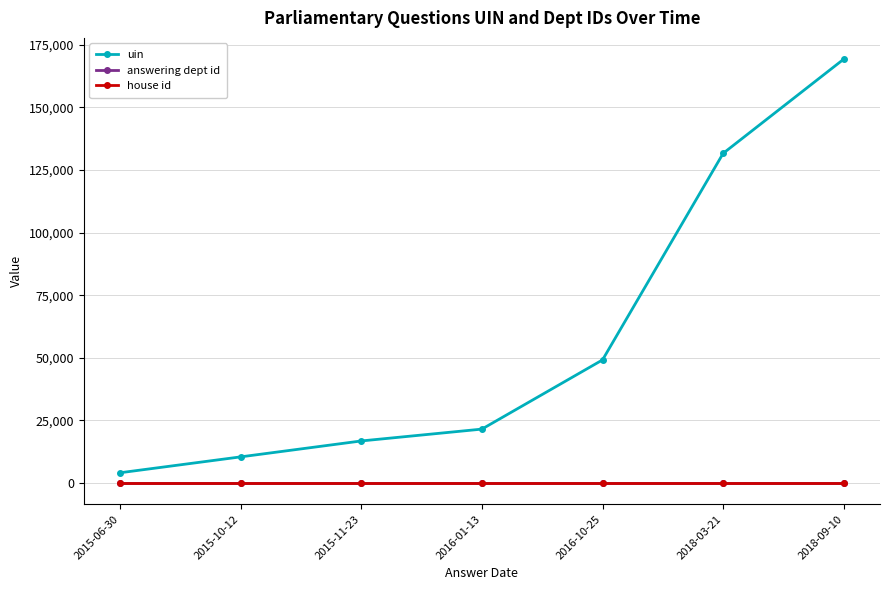

True or false: uin and house id cross at least once.

False